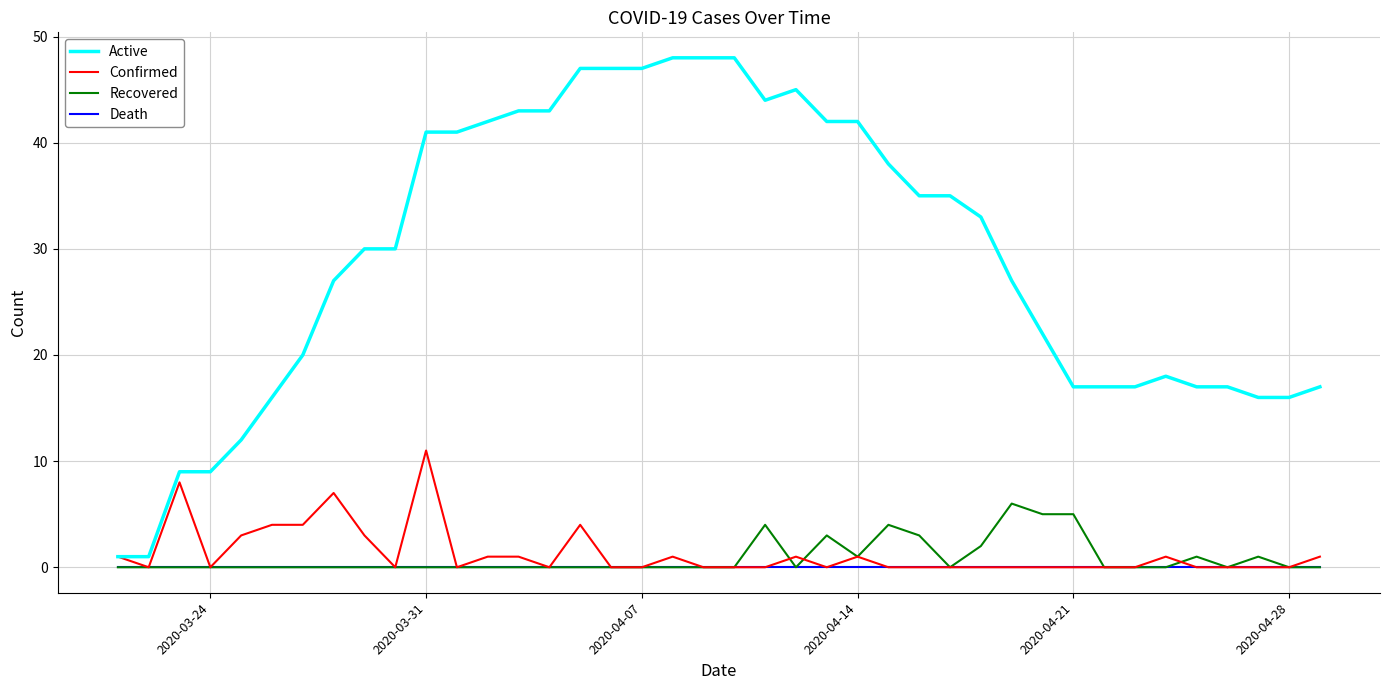

Which series has the largest range (max minus min)?

Active